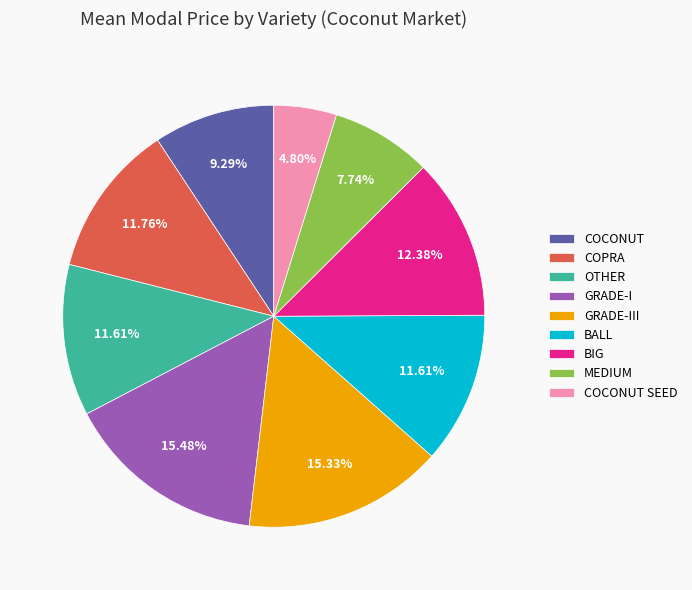

Which slice is the smallest?

COCONUT SEED